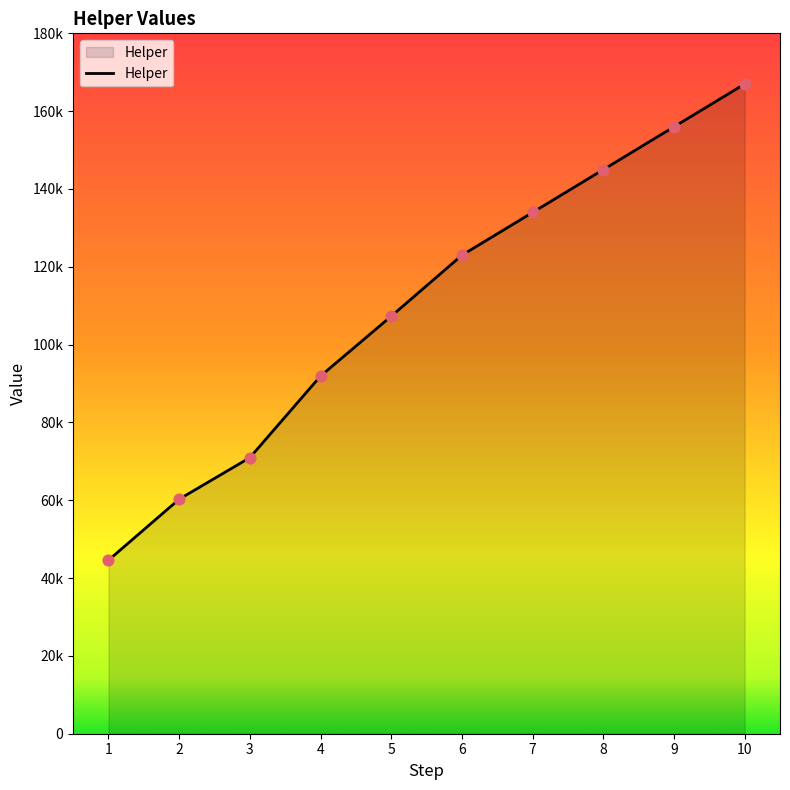

Between 8 and 1, which is larger?

8